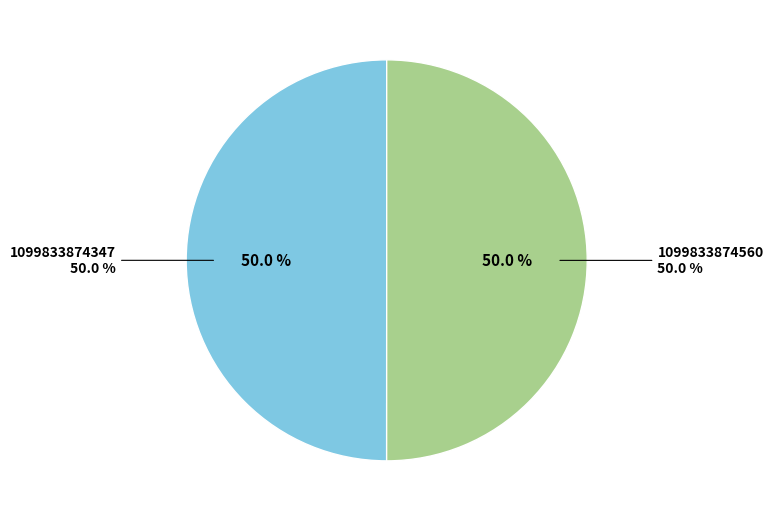

To the nearest percent, what percentage of the pie is 1099833874560?

50%